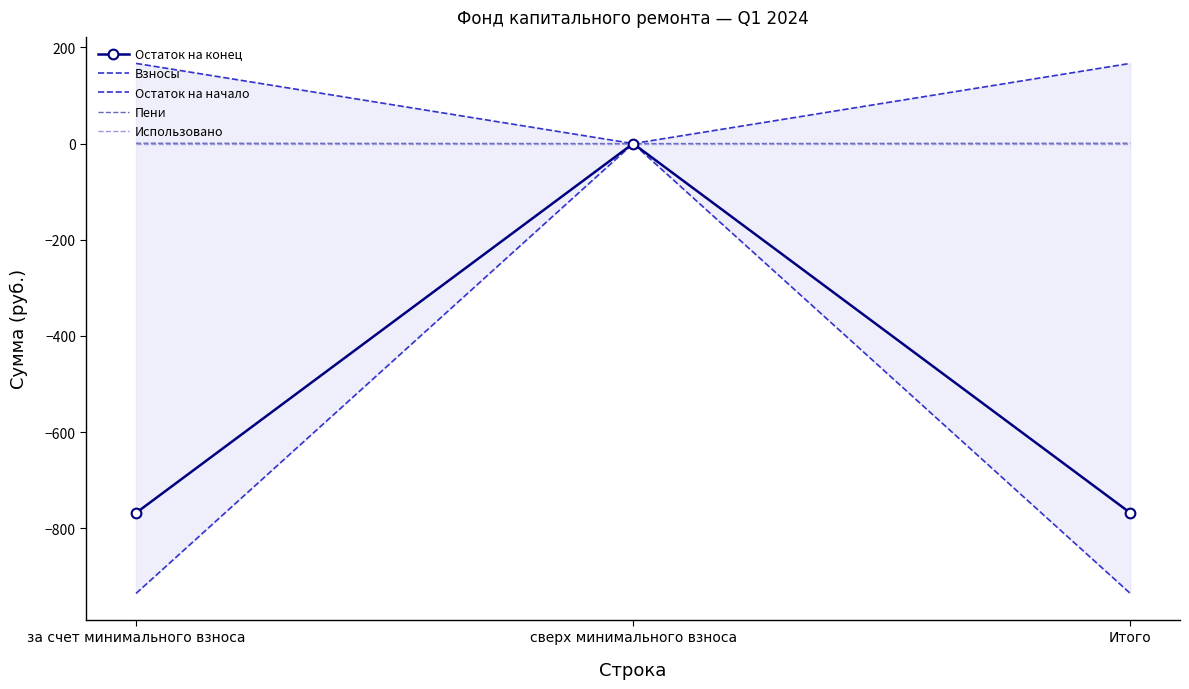

What is the label of the 2nd point from the left?

сверх минимального взноса